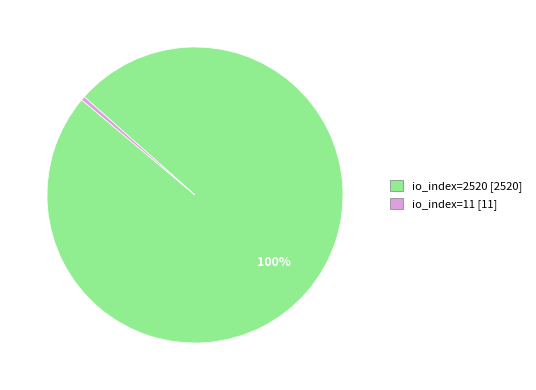

What is the largest slice in the pie chart?

io_index=2520